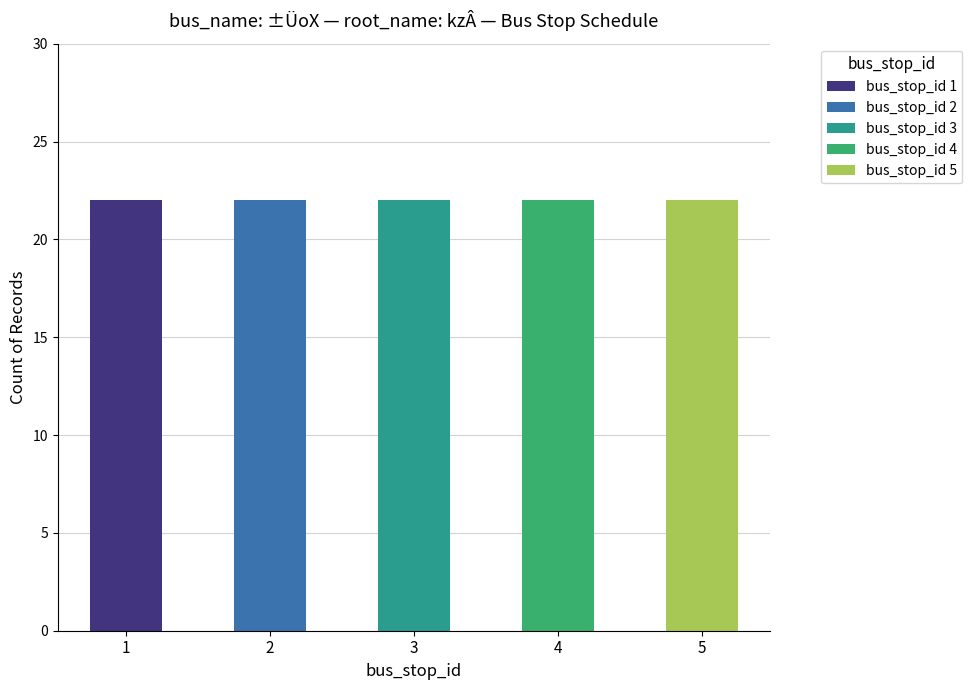

Does the chart contain stacked bars?

No